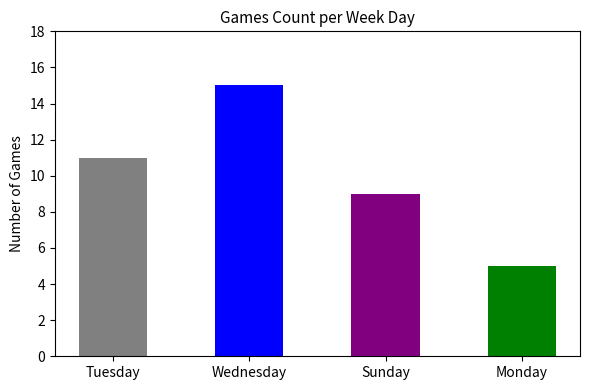

How many categories are shown in the chart?

4